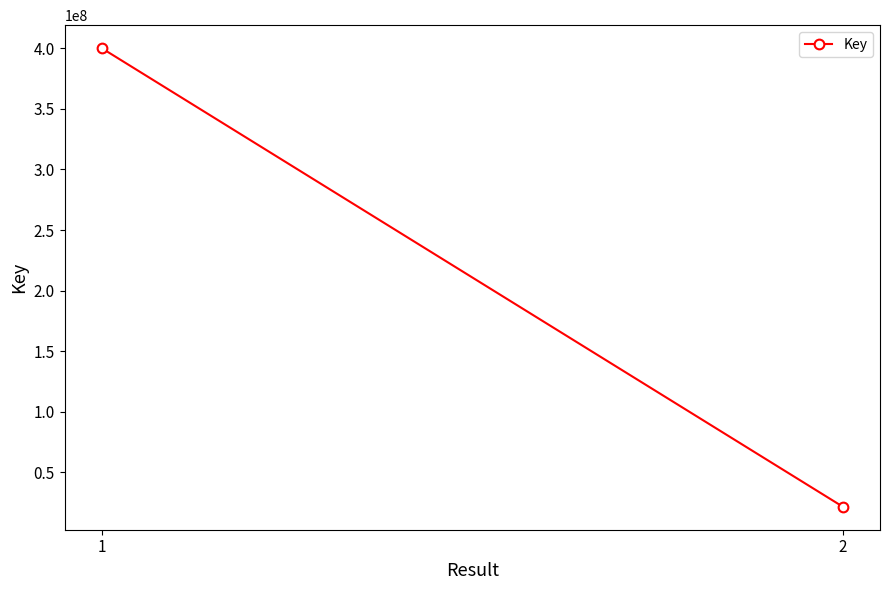

The value at 1 is 531600369. True or false?

False